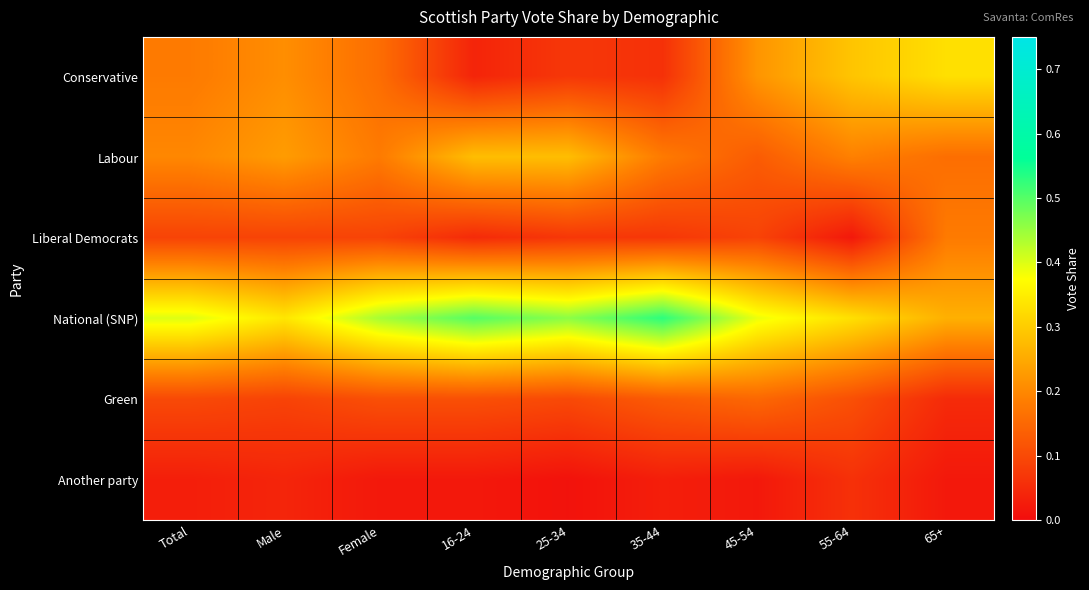

At how many categories does at least one series exceed 0?

9